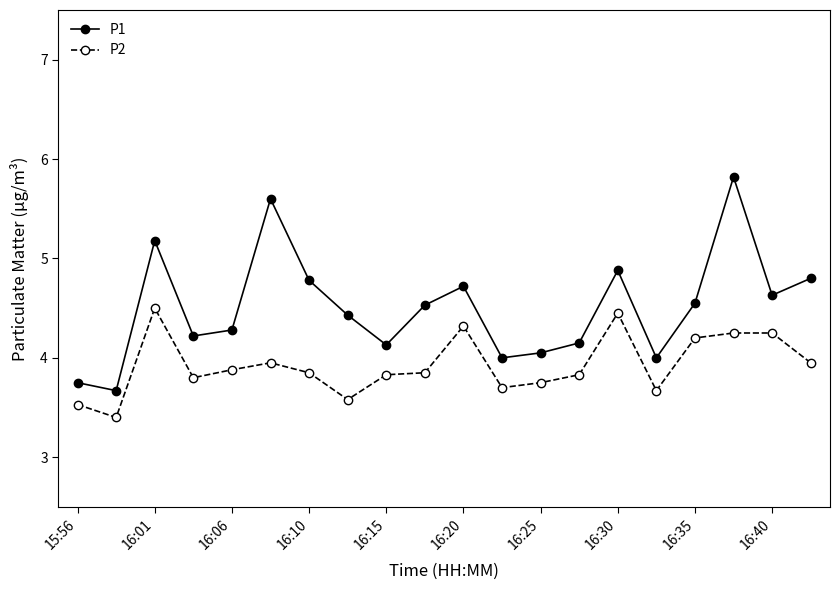

What is the value of the P1 point at the 16th from the left?

4.0